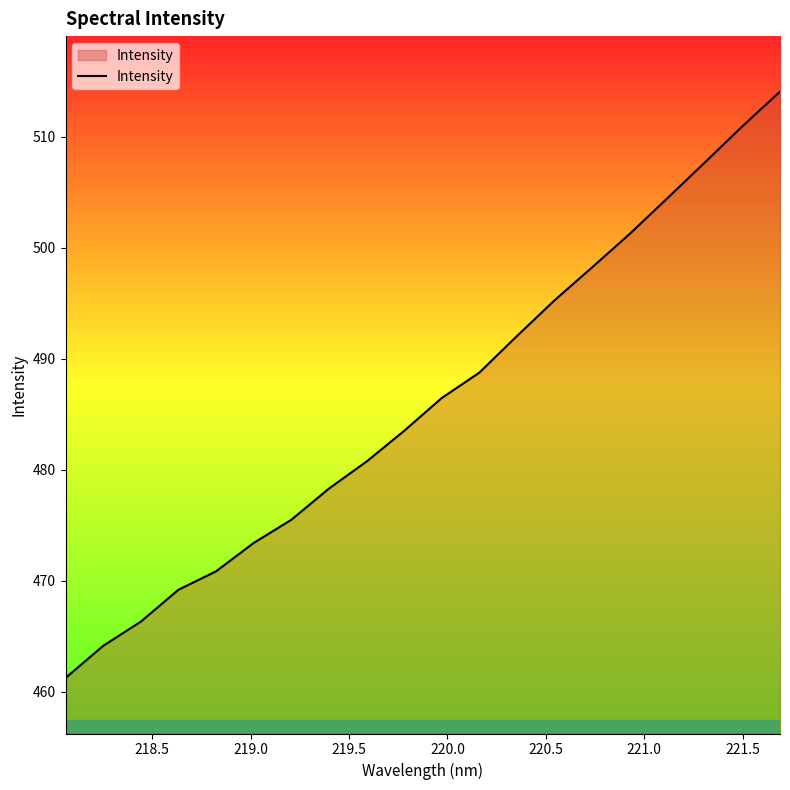

What is the difference between the maximum and minimum values?

52.8